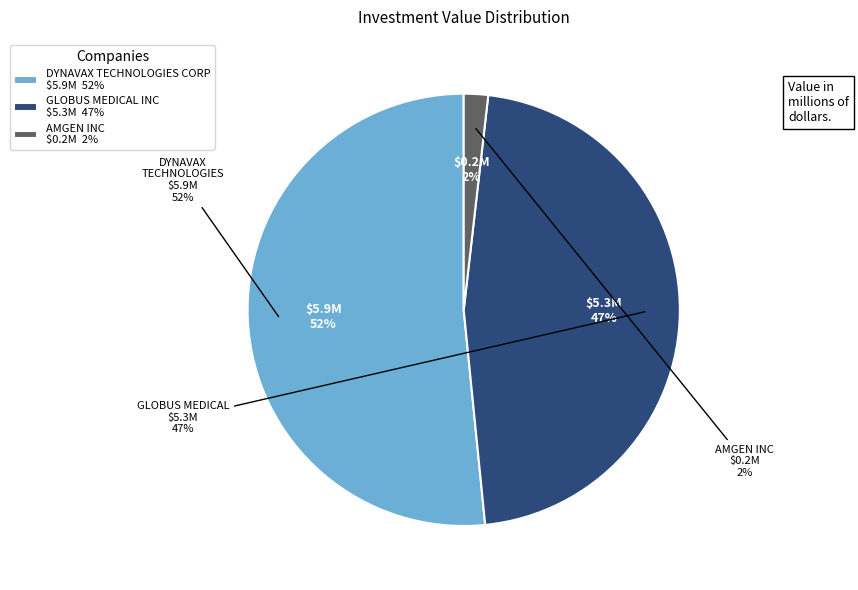

To the nearest percent, what is the average slice percentage?

33%